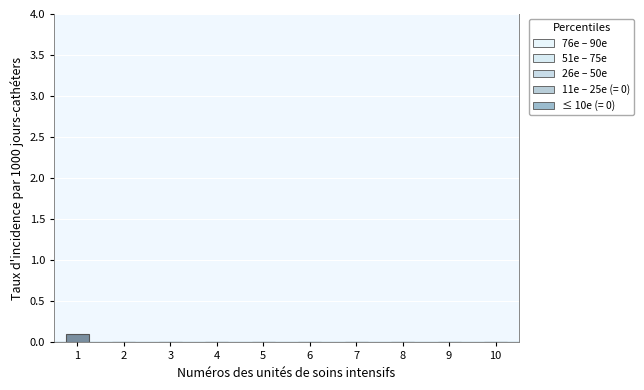

Reading left to right, transcribe all the data shown in this chart.

1=0.1	2=0.0	3=0.0	4=0.0	5=0.0	6=0.0	7=0.0	8=0.0	9=0.0	10=0.0